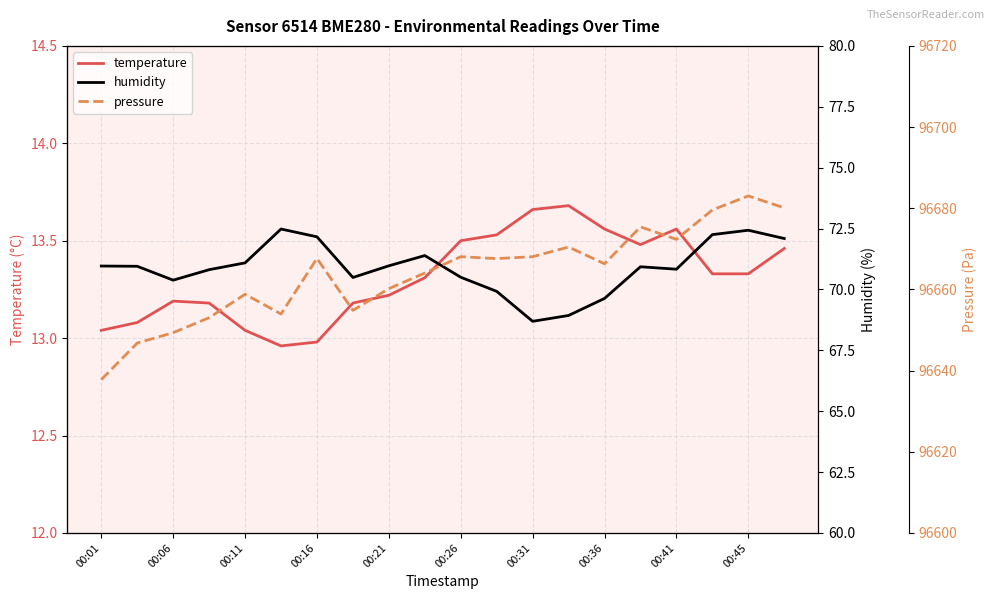

What is the minimum value for pressure?

96637.8